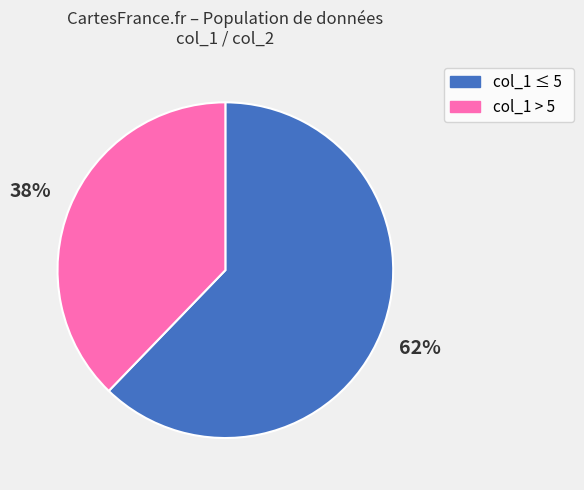

Does any single category account for the majority?

Yes